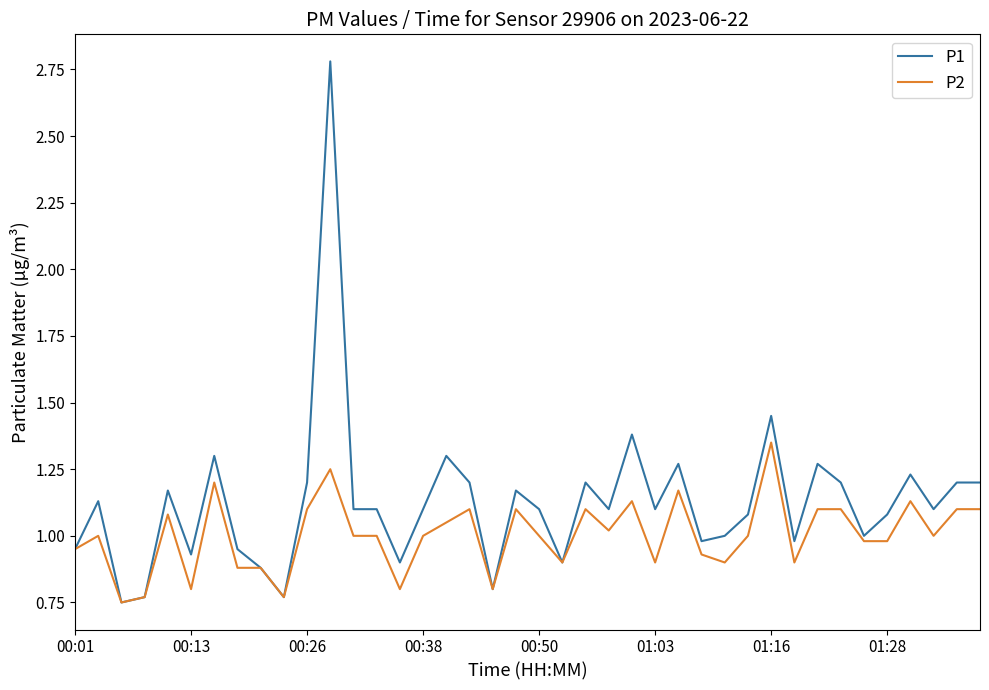

What is the greatest value displayed?

2.8